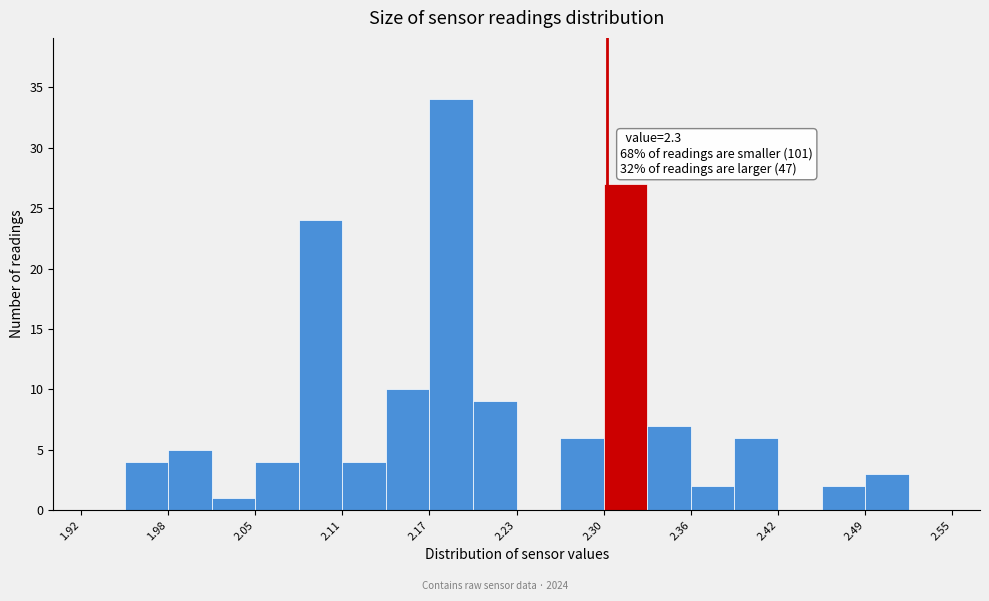

Read against the x-axis, roughly where is the centre of the tallest bar?

2.19